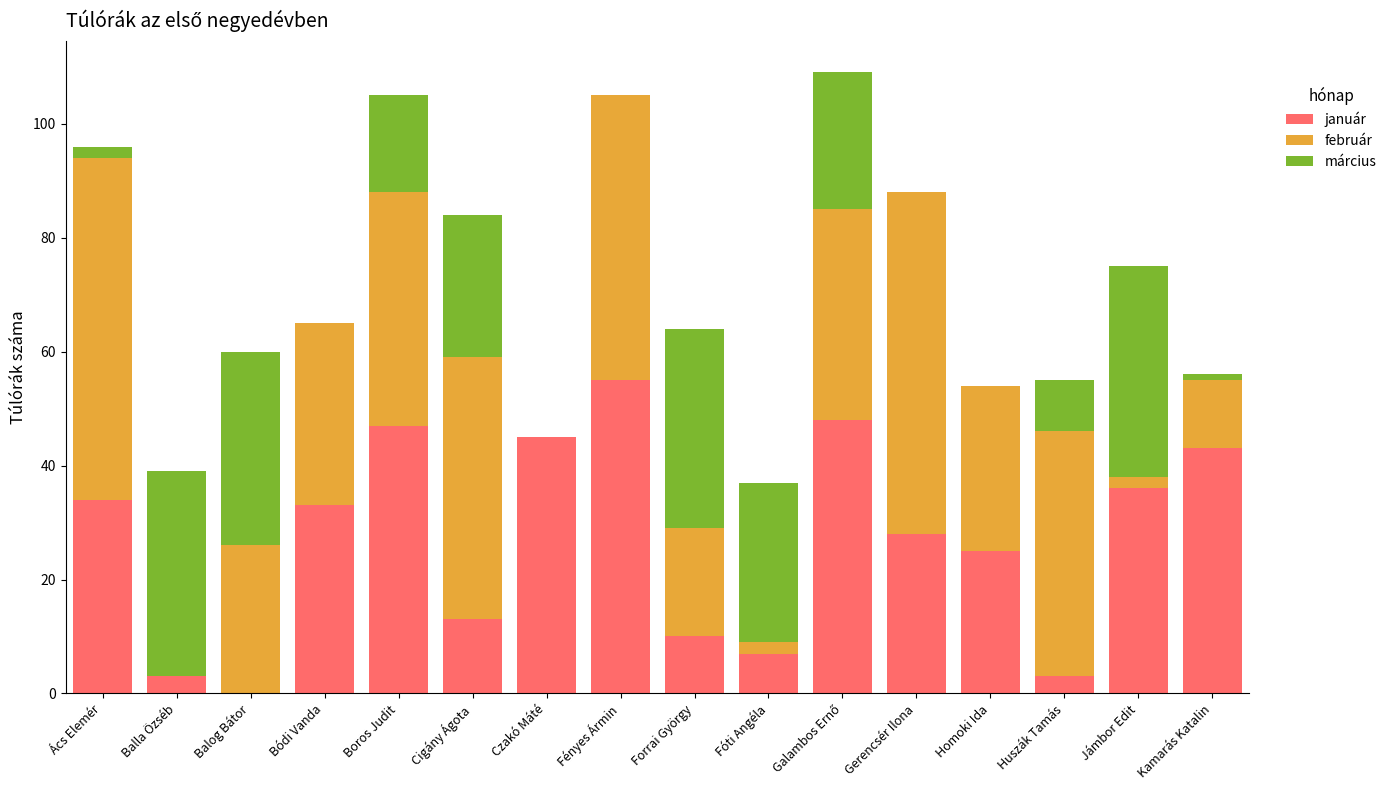

What is the highest value of the január series?

55